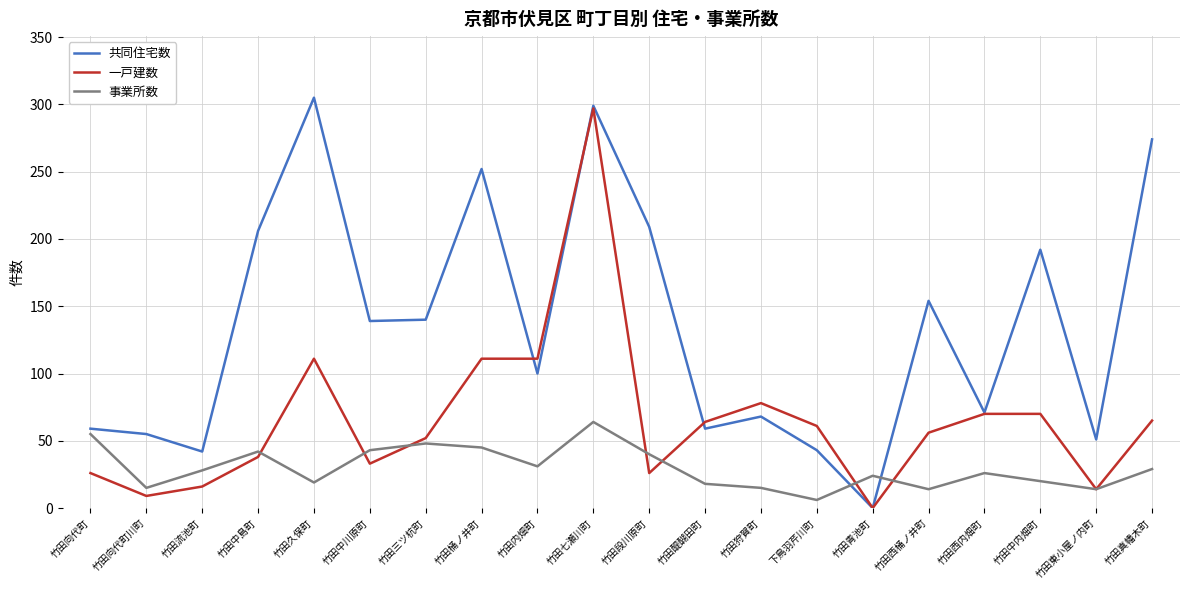

True or false: 共同住宅数 and 一戸建数 intersect in this chart.

True